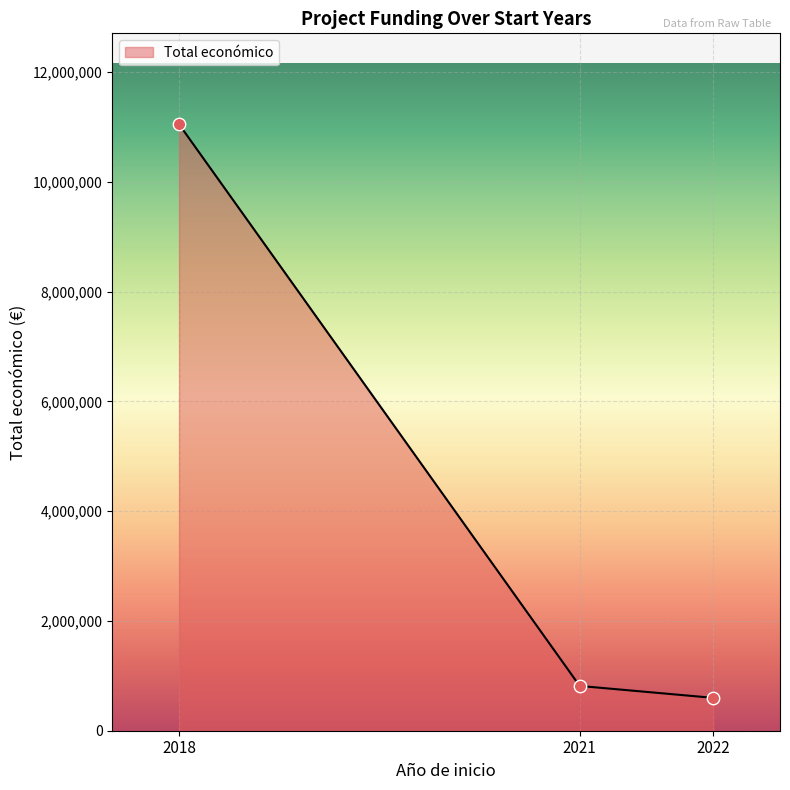

What is the highest value of the Total económico series?

11050649.0